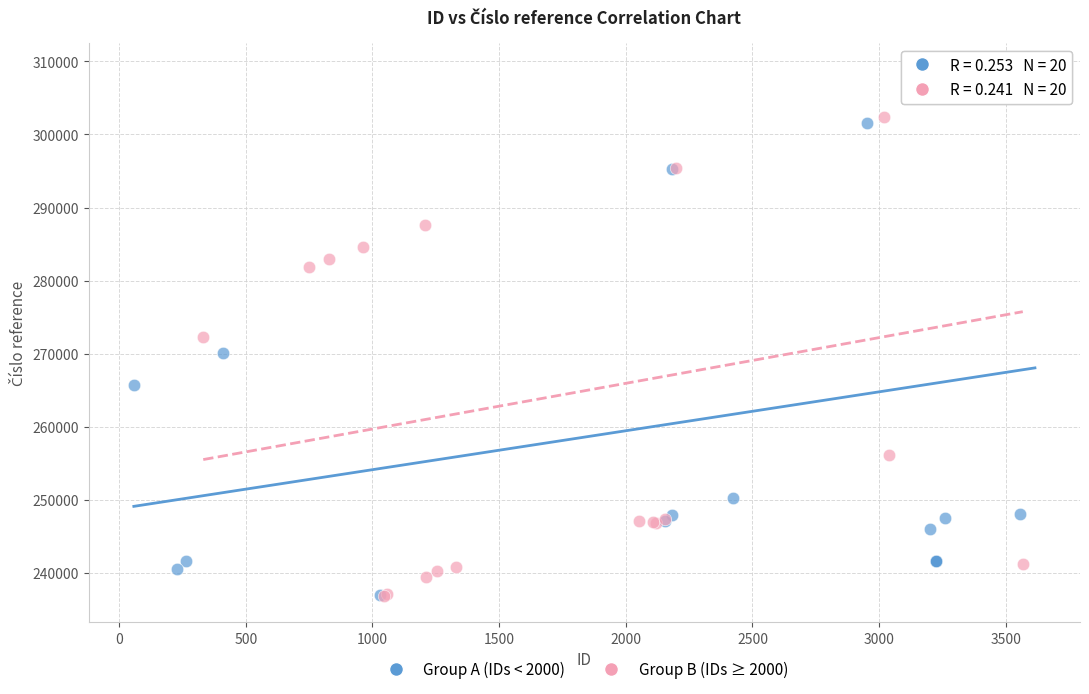

Which series contains the highest Y value?

Group A (IDs < 2000)